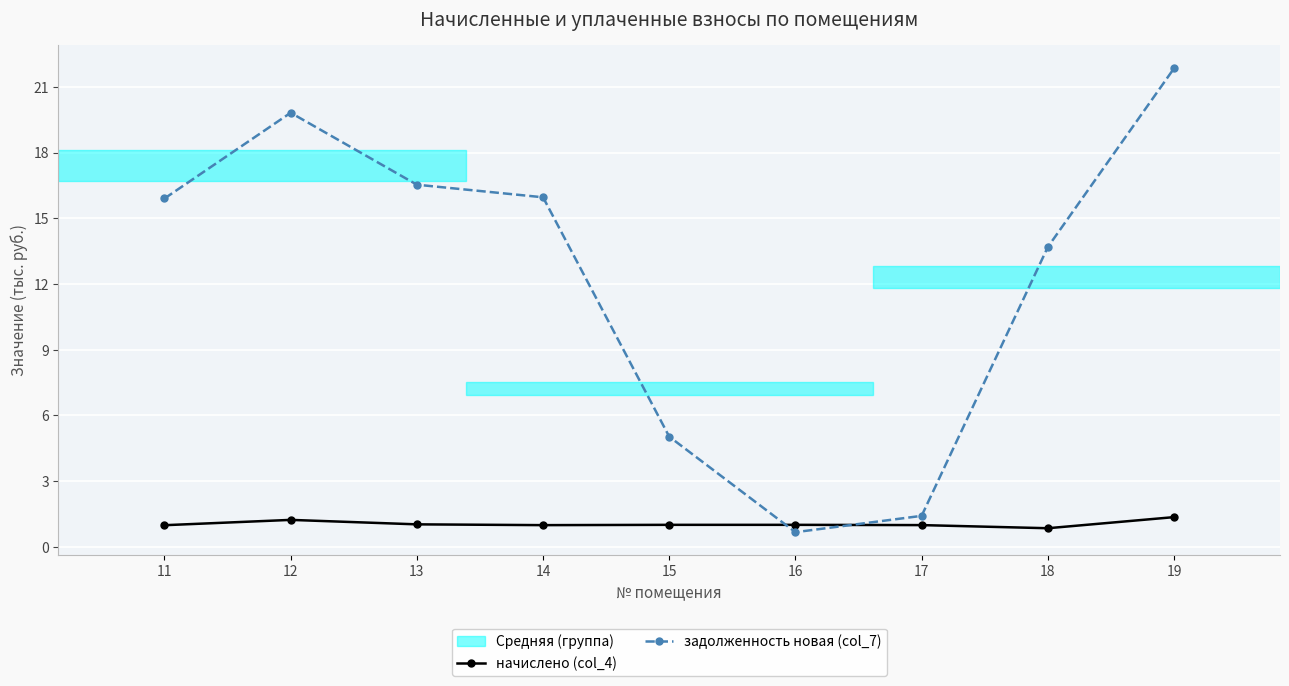

At which category does начислено (col_4) reach its first local valley?

14